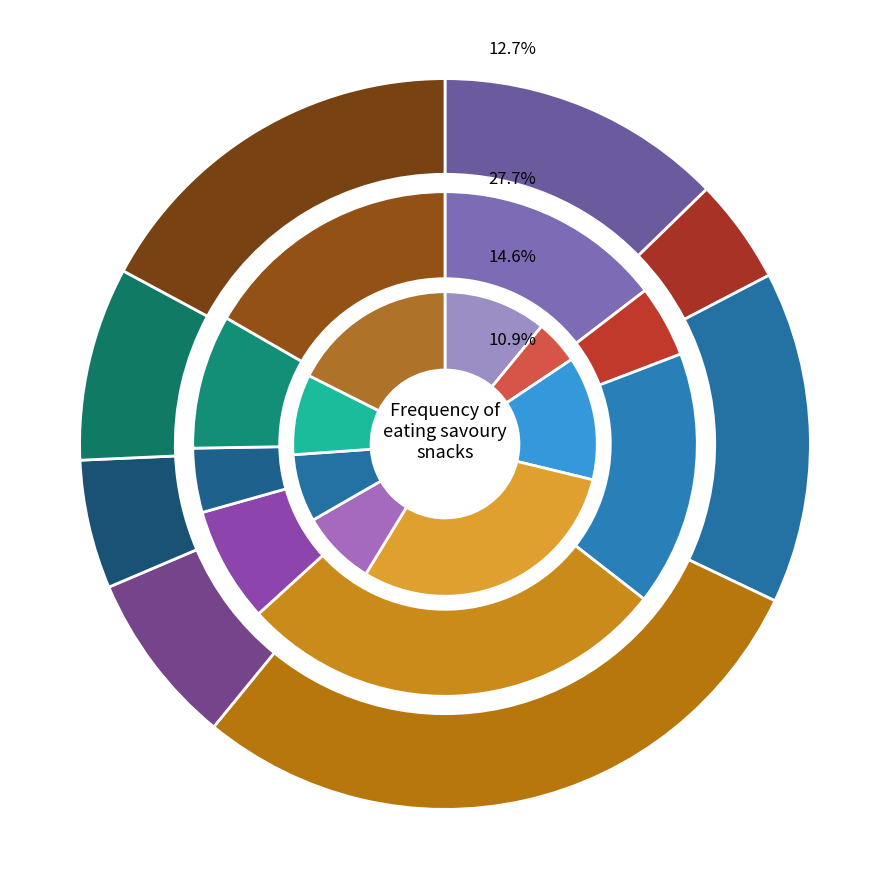

Between 3-4 times a week and Once a month, which series saw the biggest shift?

Men